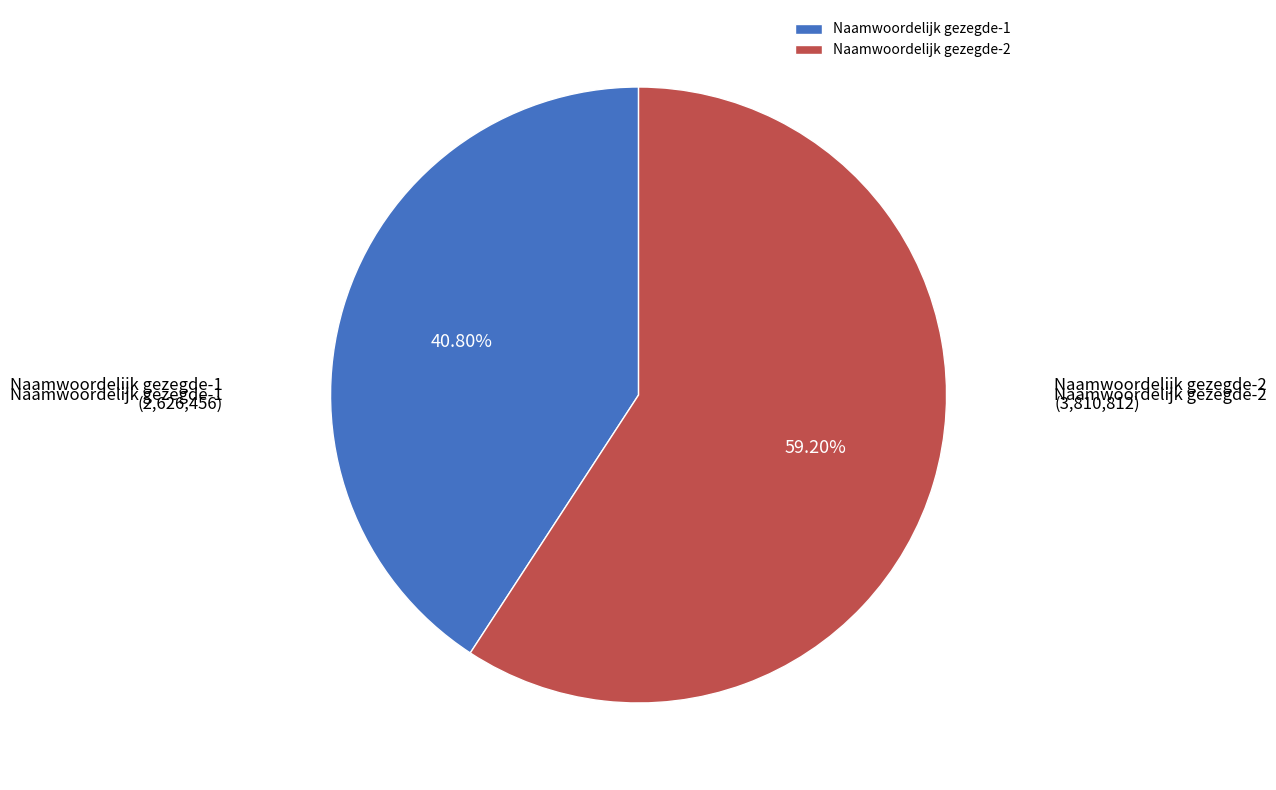

What percentage is NOT represented by Naamwoordelijk gezegde-1?

59.2%